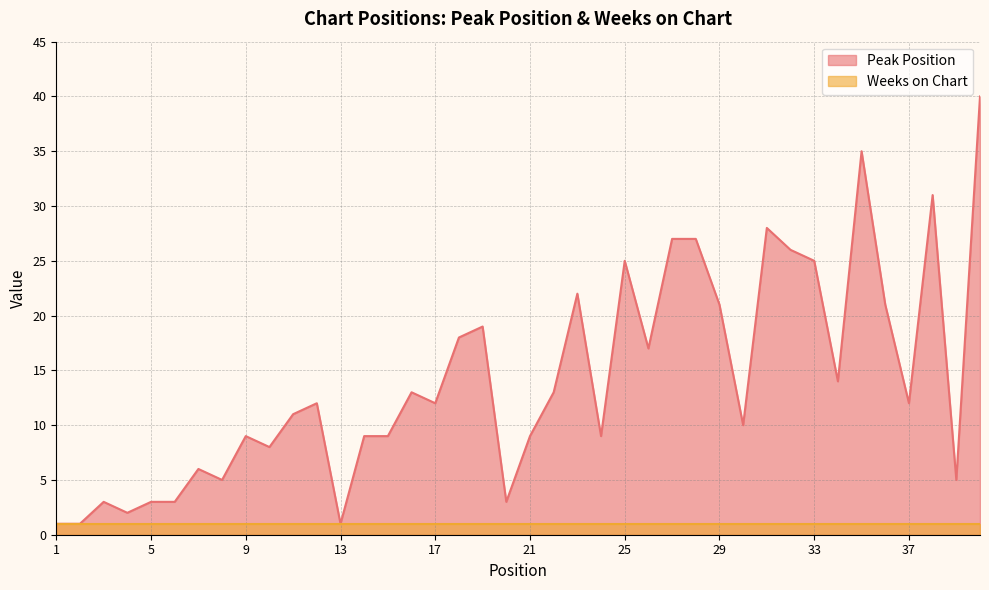

What is the smallest value displayed?

1